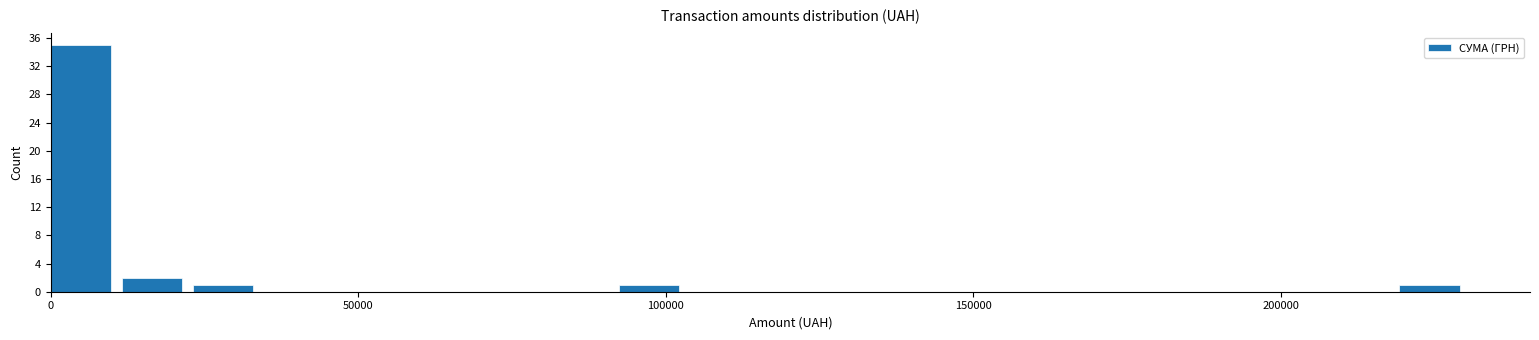

Read against the x-axis, roughly where is the centre of the tallest bar?

5000